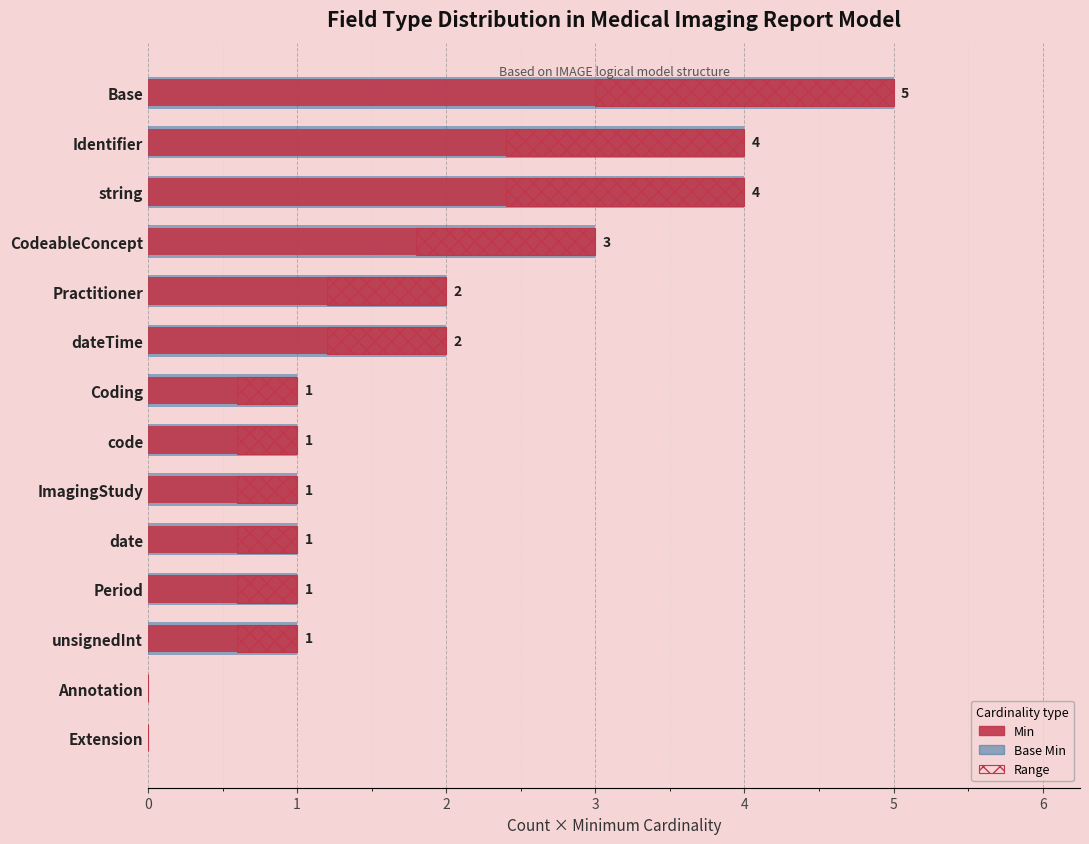

What is the difference between the Base Min values at ImagingStudy and CodeableConcept?

2.0